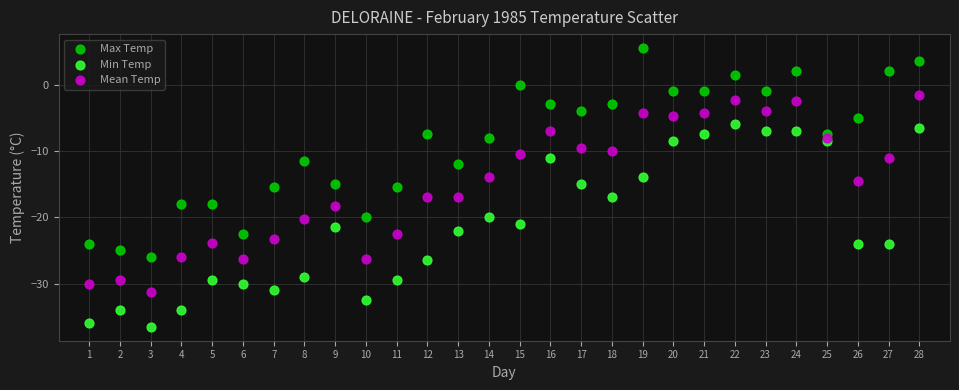

Which series reaches the minimum Y coordinate?

Min Temp